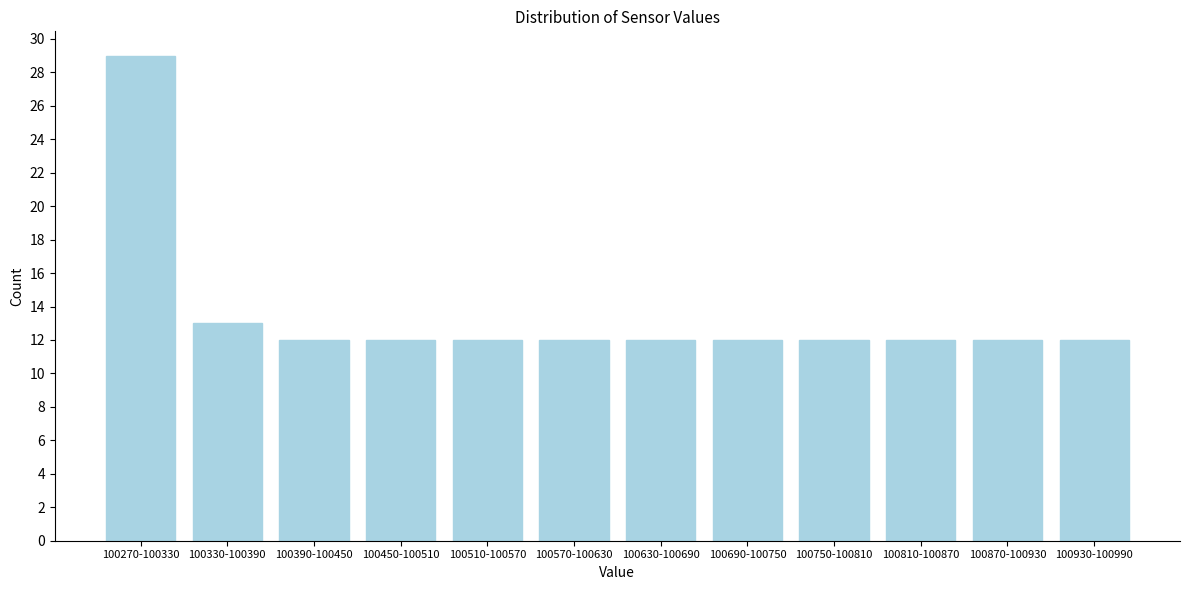

Reading left to right, transcribe all the data shown in this chart.

100270-100330=29	100330-100390=13	100390-100450=12	100450-100510=12	100510-100570=12	100570-100630=12	100630-100690=12	100690-100750=12	100750-100810=12	100810-100870=12	100870-100930=12	100930-100990=12